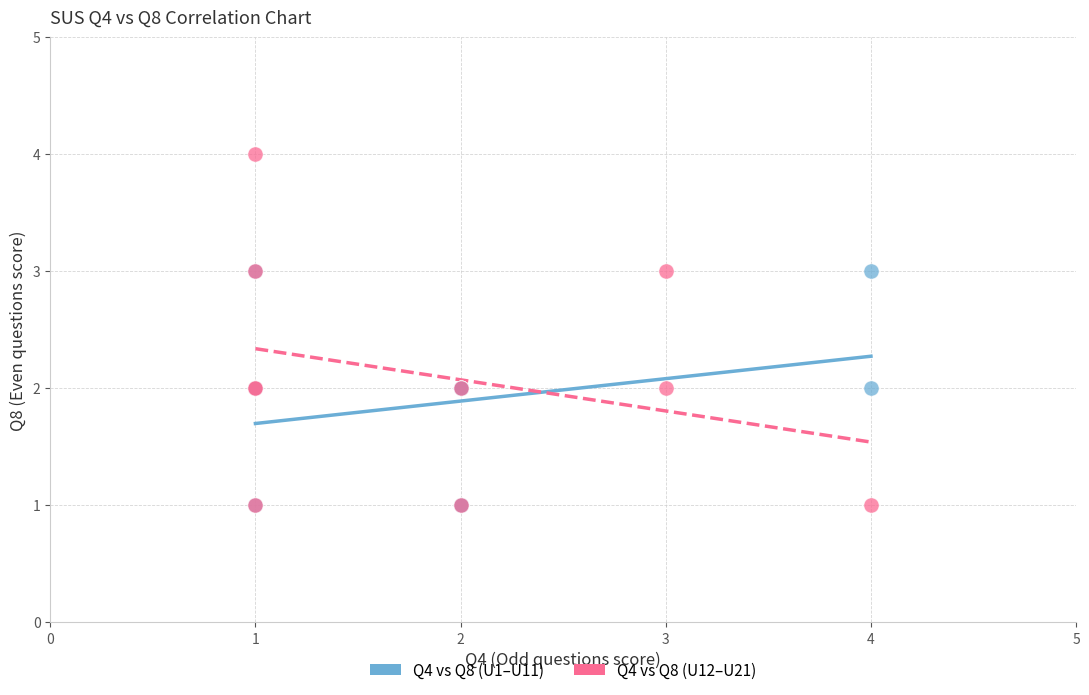

Which series contains the highest Y value?

Q4 vs Q8 (U12–U21)